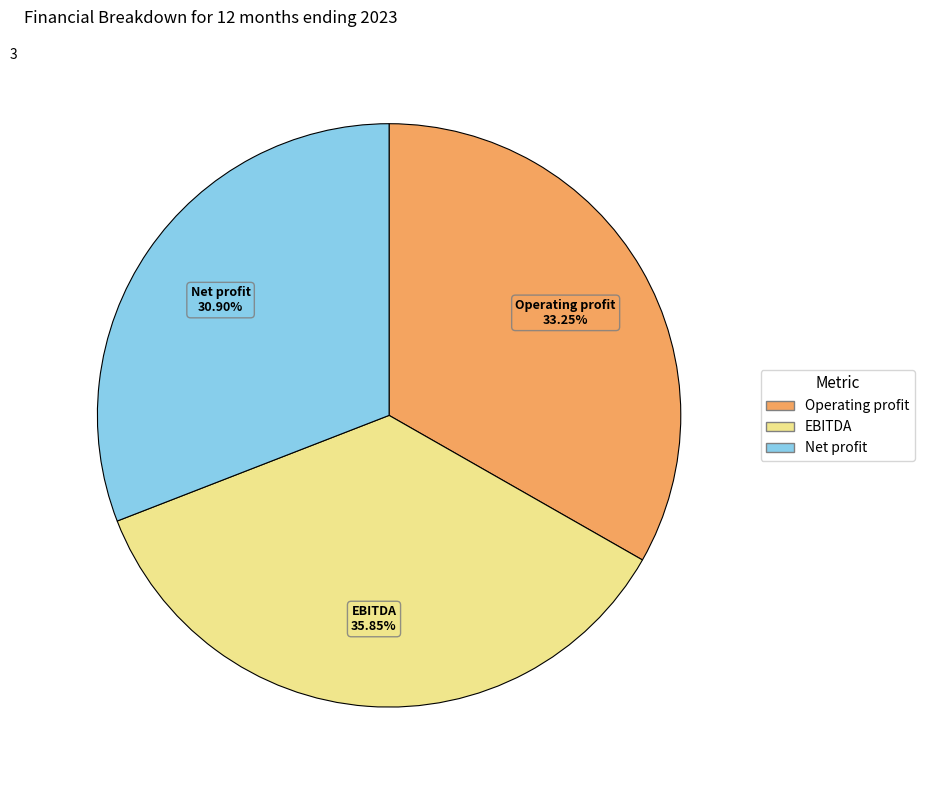

Does any single category account for the majority?

No